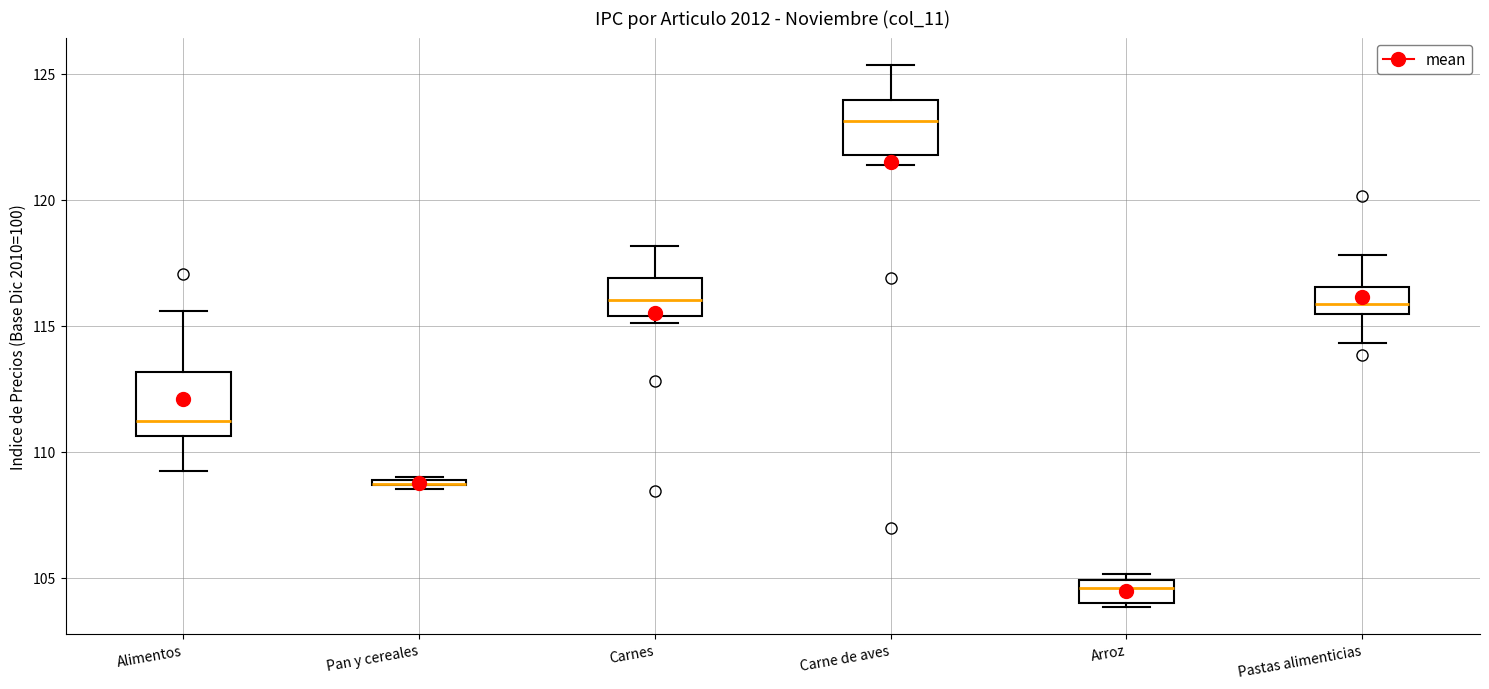

Where is the lower edge of the box for Pan y cereales on the y-axis? The values are not printed on the chart, so give them approximately, as read against the axis.

108.5